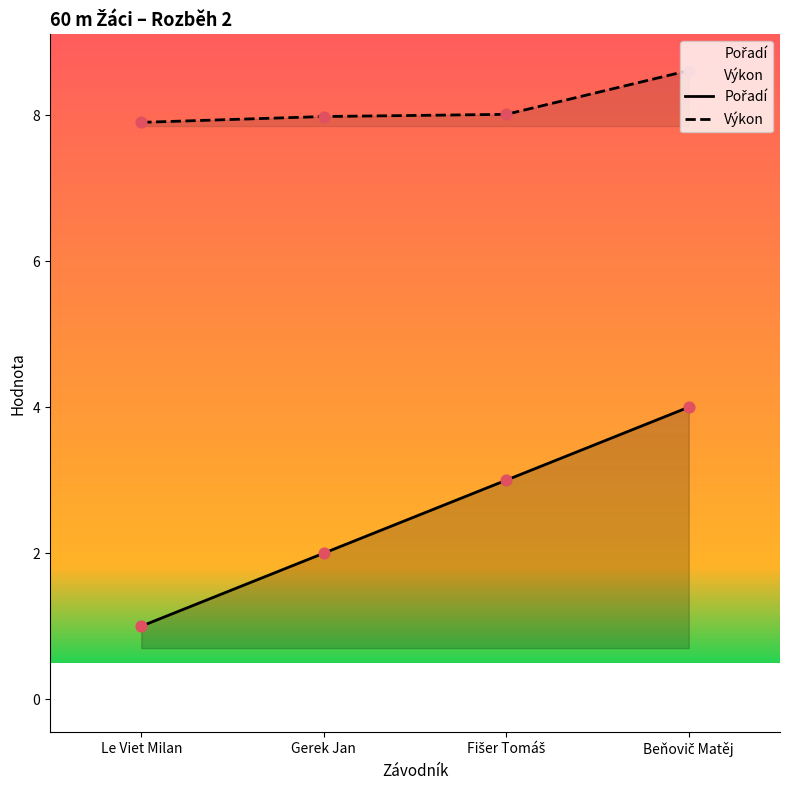

At how many categories does at least one series exceed 3?

4